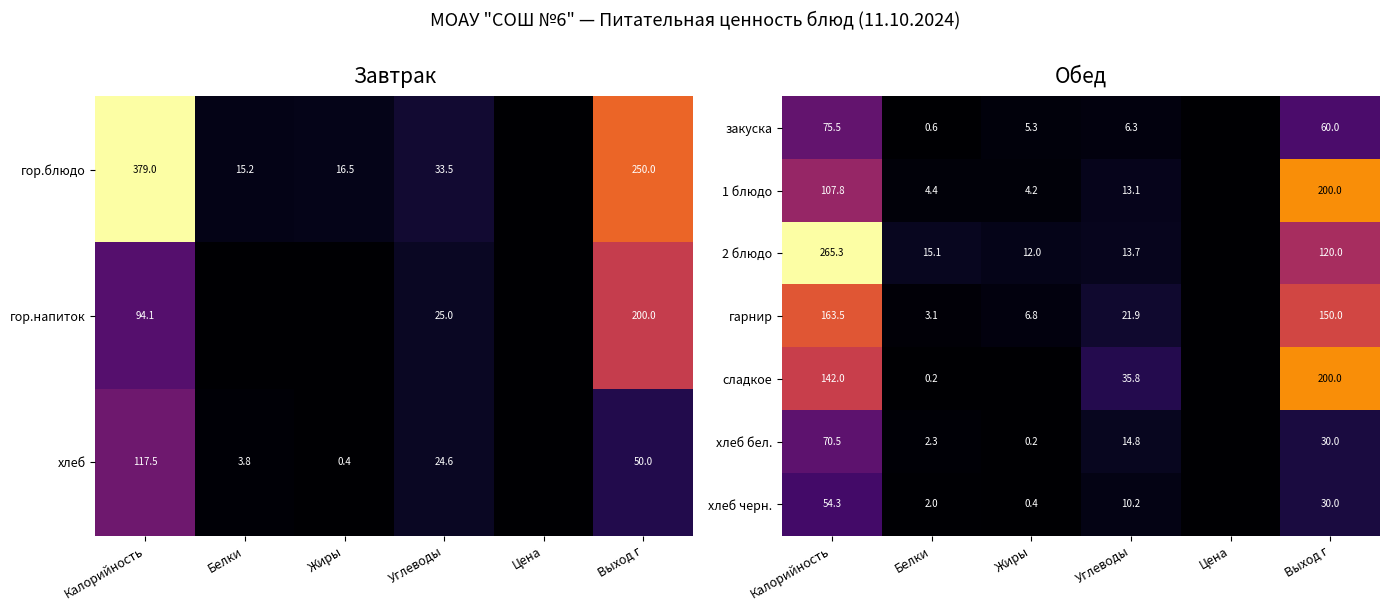

True or false: хлеб бел. has a value of 70.5 at Калорийность.

True